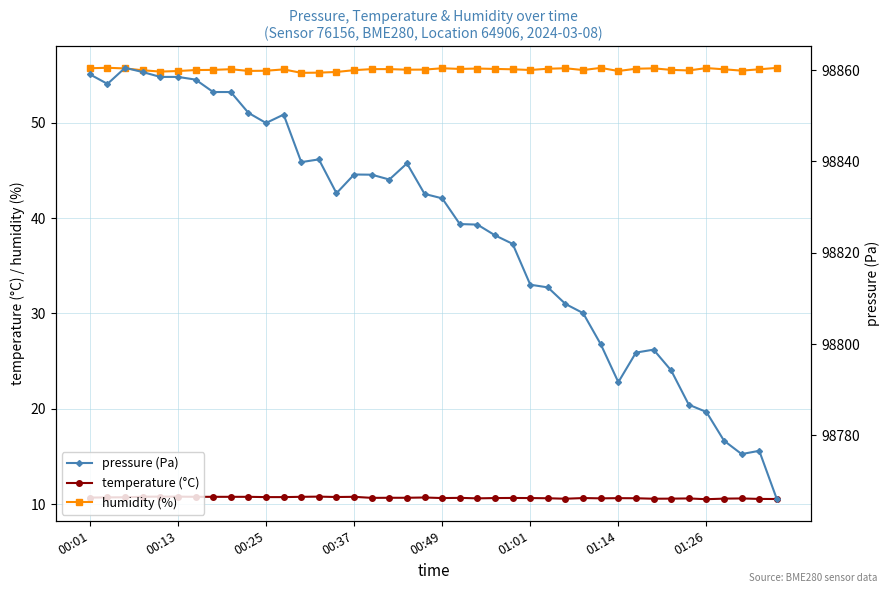

Count the number of categories in the chart.

40